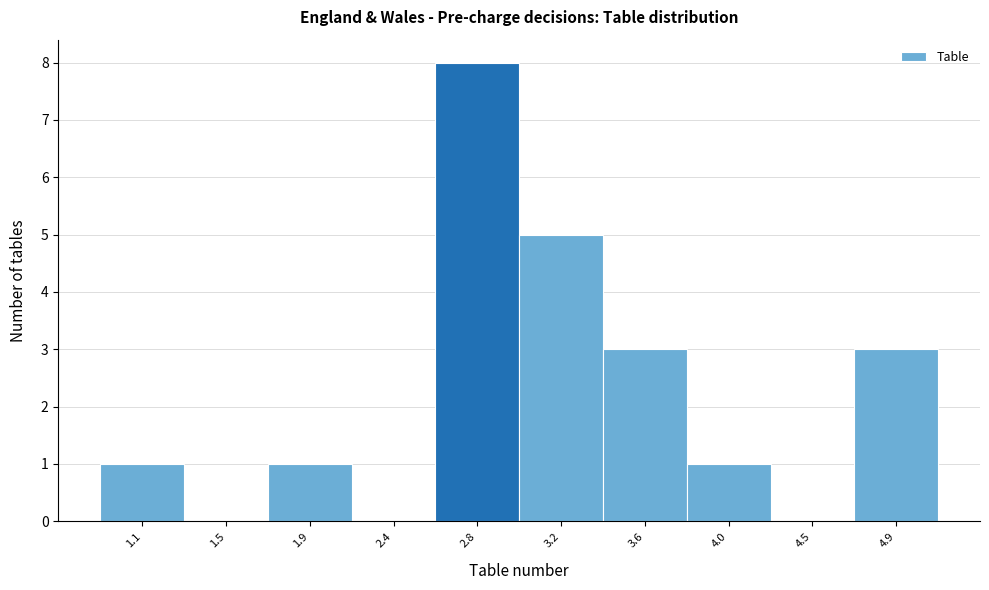

Reading left to right, list all the values displayed in this chart.

1.1=1	1.5=0	1.9=1	2.4=0	2.8=8	3.2=5	3.6=3	4.0=1	4.5=0	4.9=3